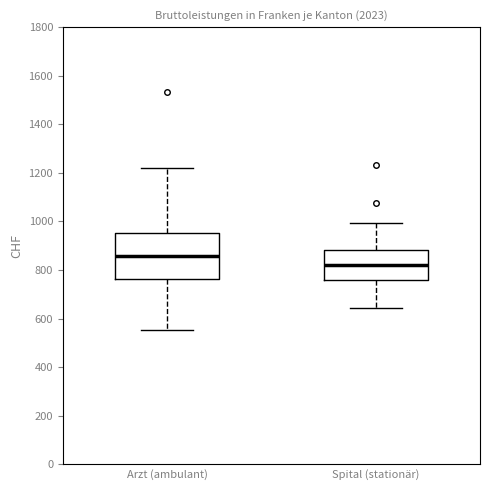

Reading left to right, read every box against the y-axis: the position of its median line, the range the box covers, and the ends of its whiskers. The values are not printed on the chart, so give them approximately, as read against the axis.

Arzt (ambulant): median 860, box 760 to 960, whiskers 560 to 1220
Spital (stationär): median 820, box 760 to 880, whiskers 640 to 1000